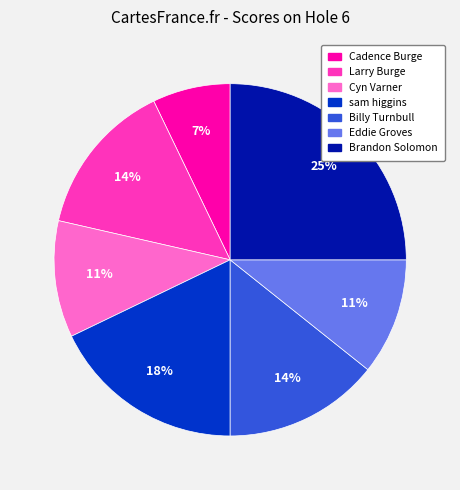

What is the smallest slice in the pie chart?

Cadence Burge